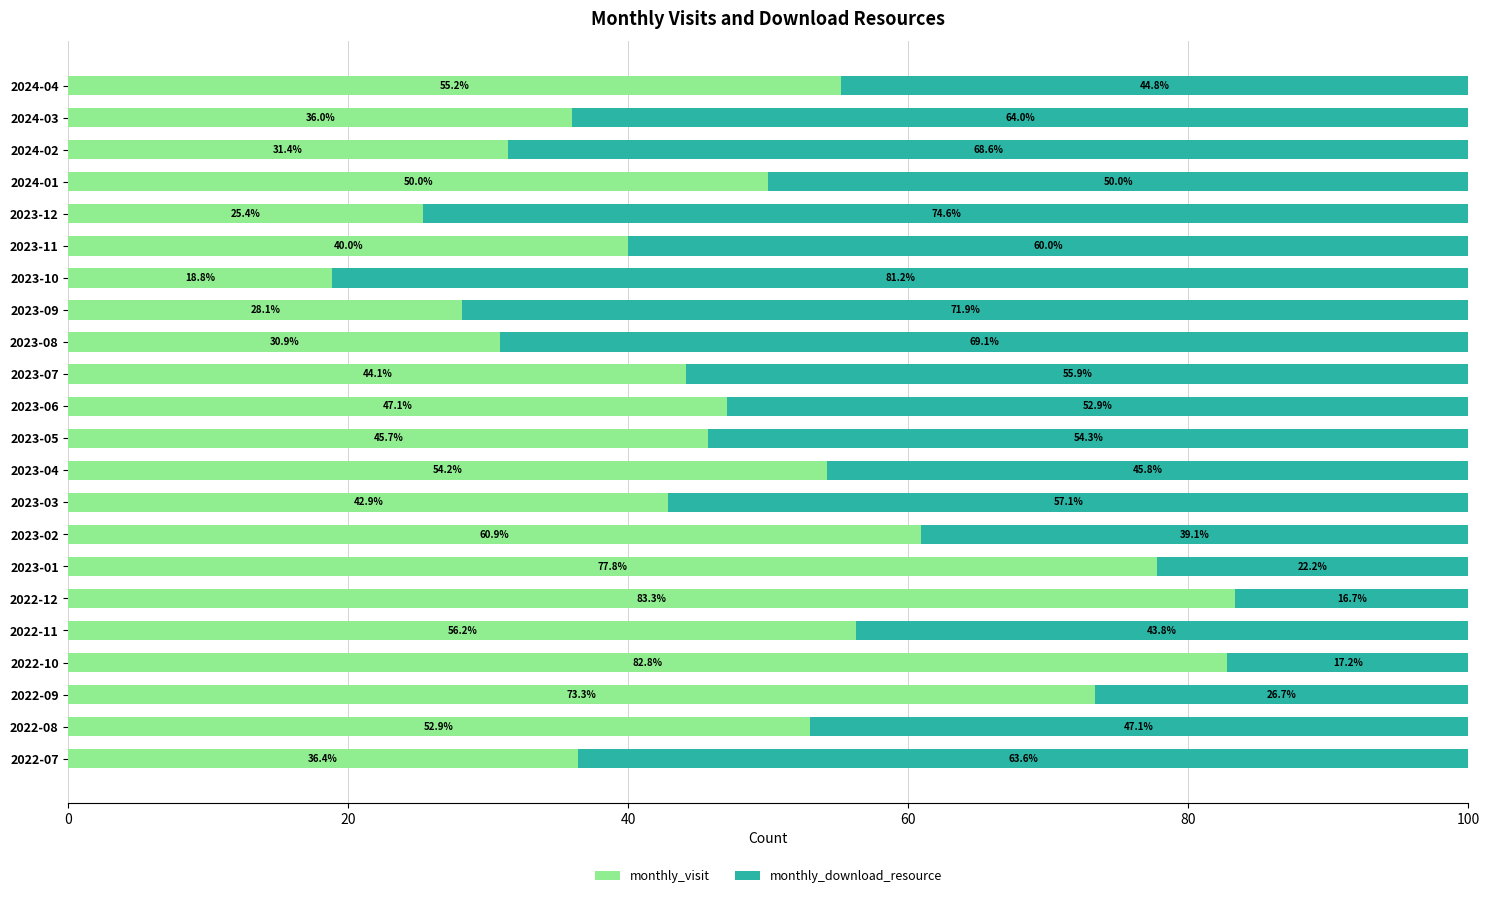

What is the average value of the monthly_visit series?

48.8